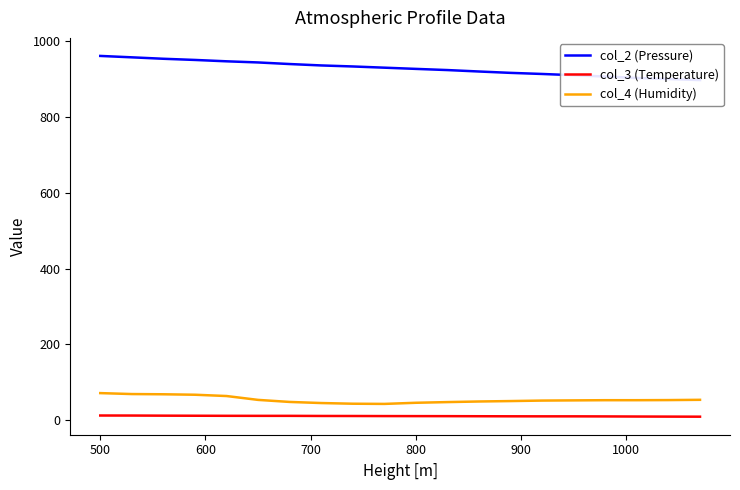

What is the sum of all col_4 (Humidity) values?

1087.8